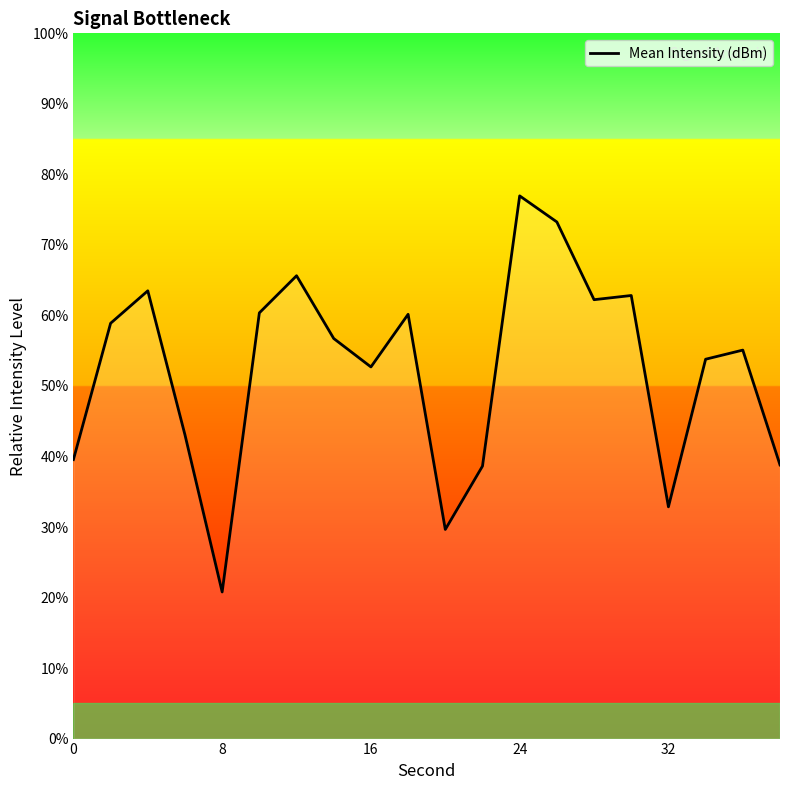

What is the greatest value displayed?

77.0